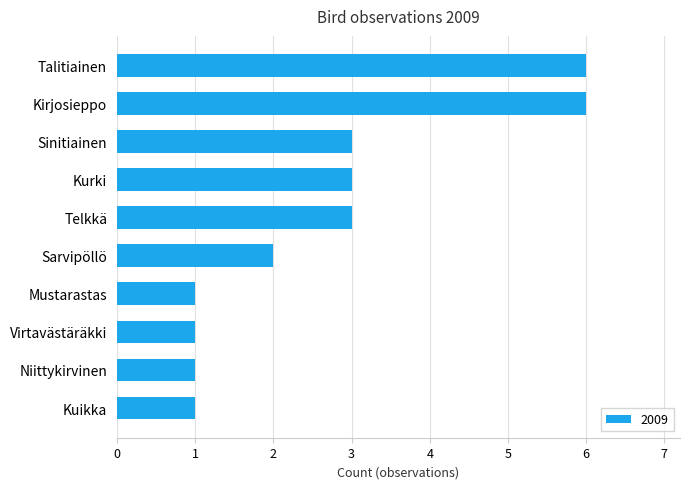

Reading top to bottom, transcribe all the data shown in this chart.

6	6	3	3	3	2	1	1	1	1